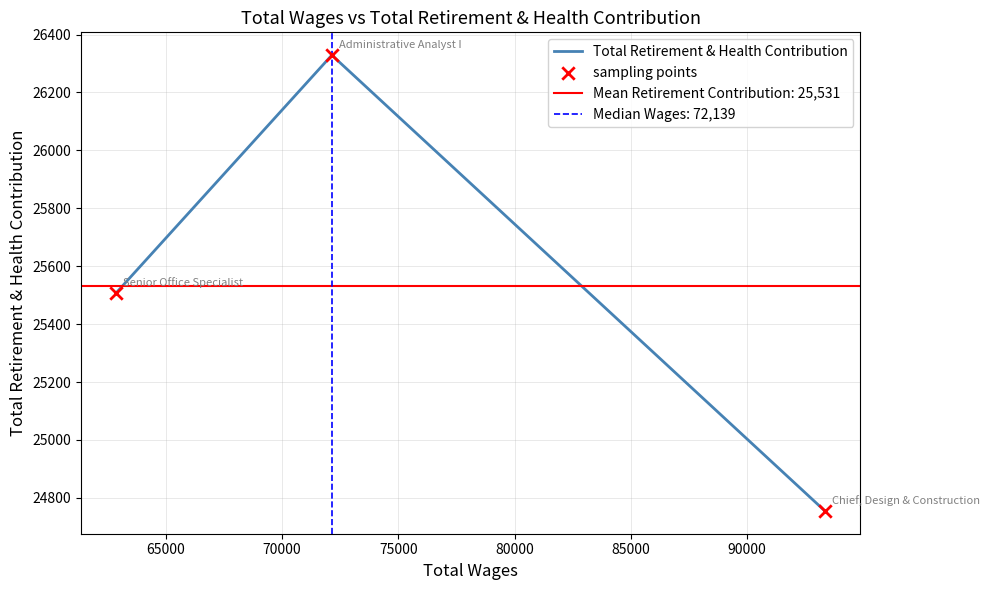

Which series contains the lowest Y value?

Total Retirement & Health Contribution